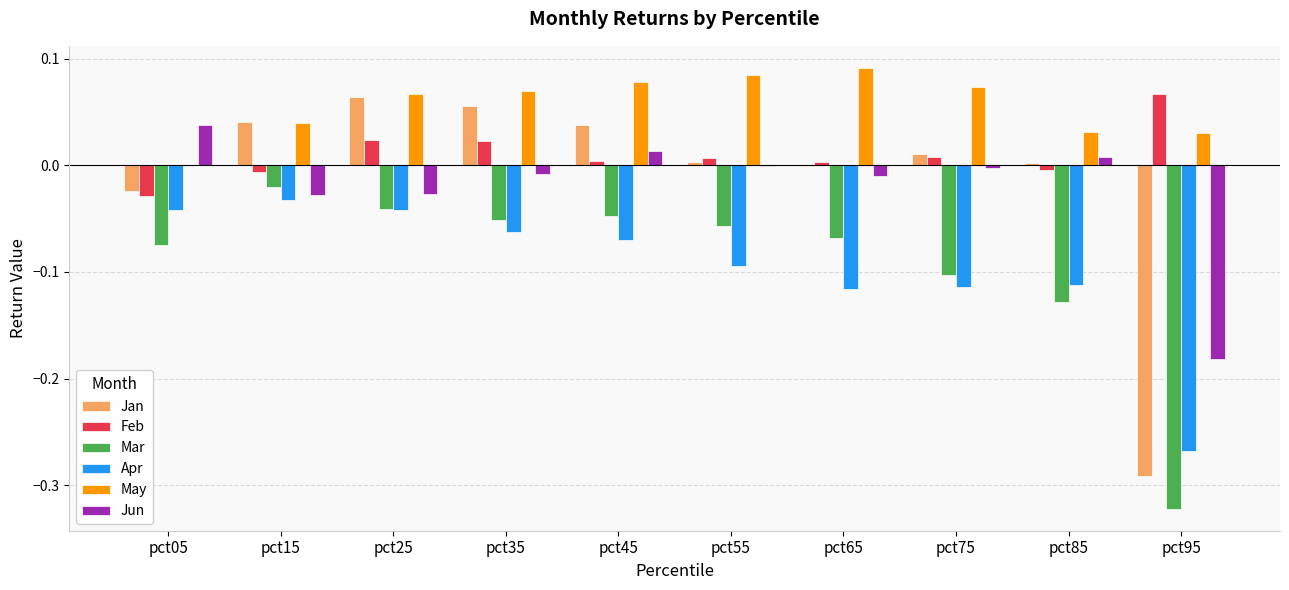

What is the total value across all series at pct95?

-1.0